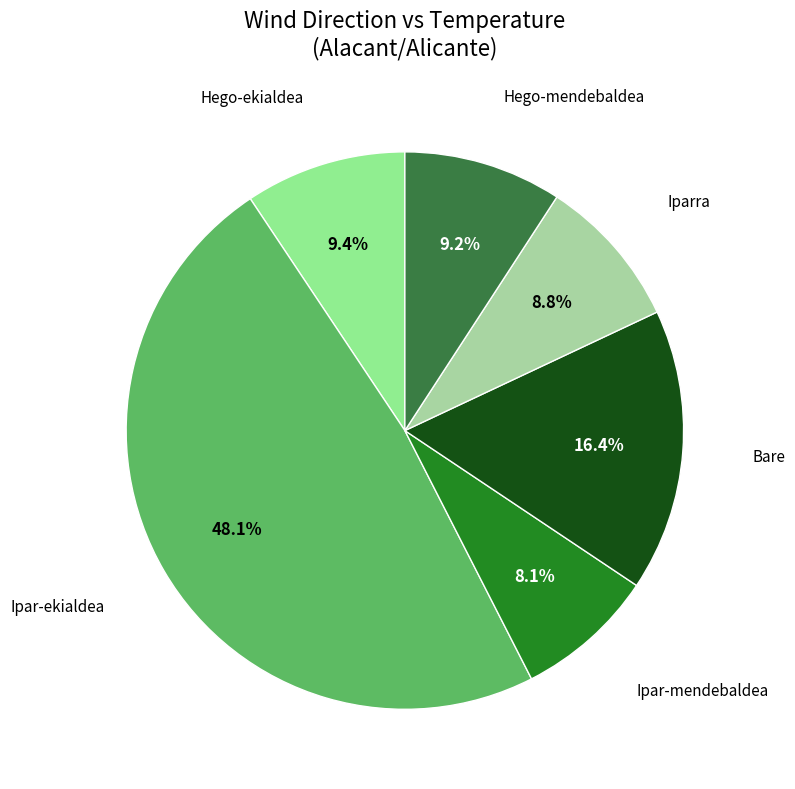

Does Hego-mendebaldea account for over 50% of the chart?

No